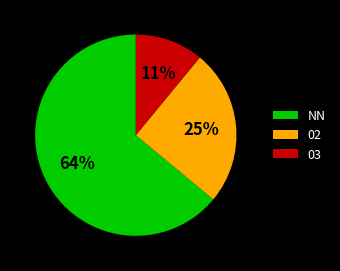

Rank the categories by value from lowest to highest.

03, 02, NN